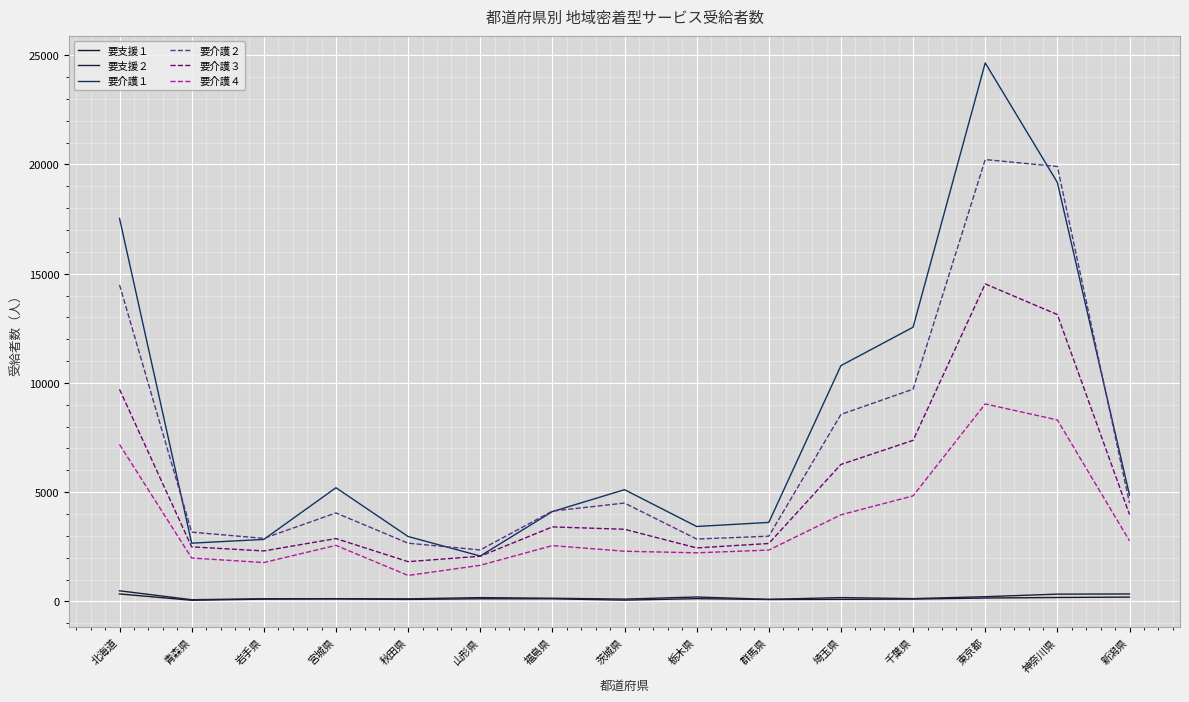

What is the difference between the highest and lowest values at 千葉県?

12446